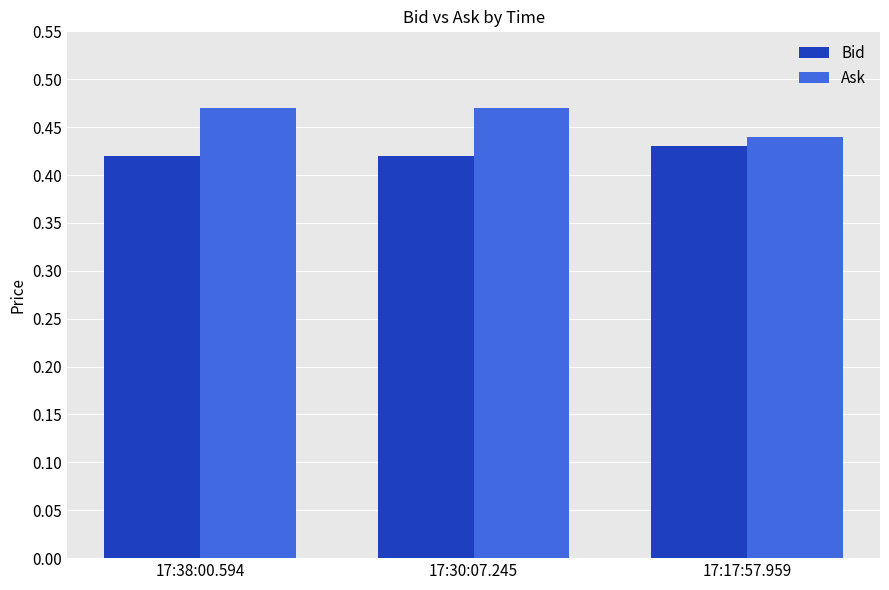

Where is Ask nearest to the value 0?

17:17:57.959